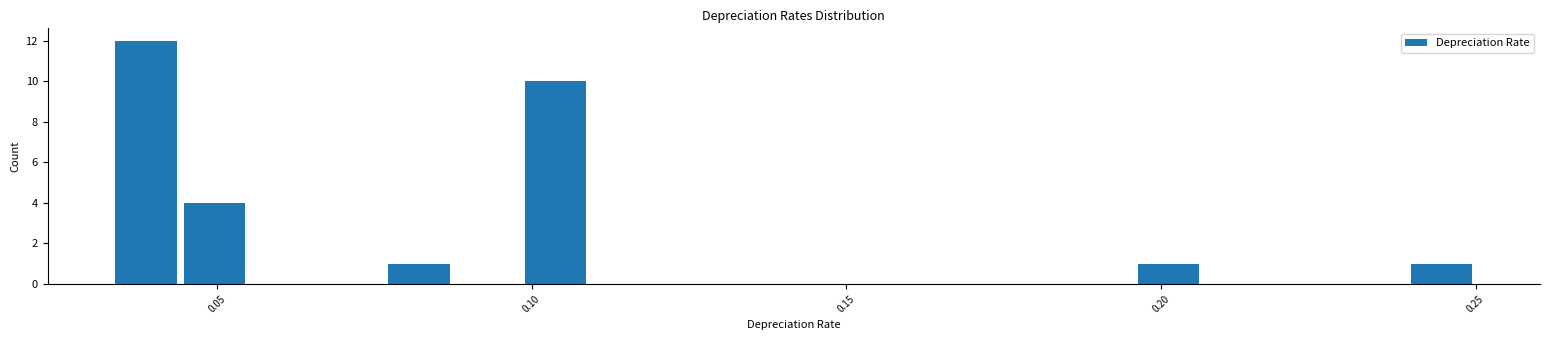

Read against the x-axis, roughly where is the centre of the tallest bar?

0.040